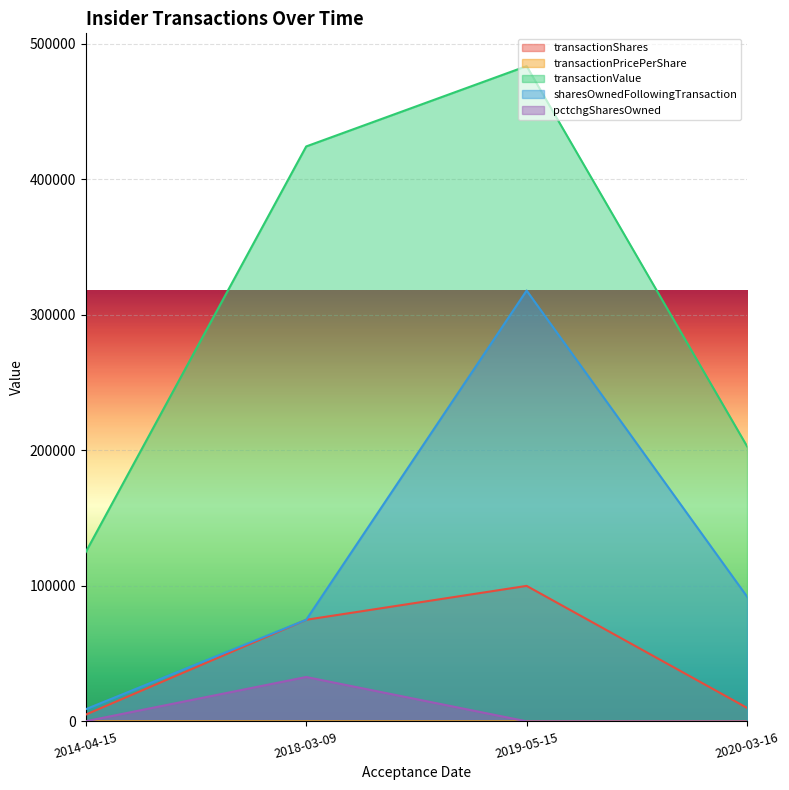

What is the approximate value of transactionShares at 2014-04-15?

5000.0